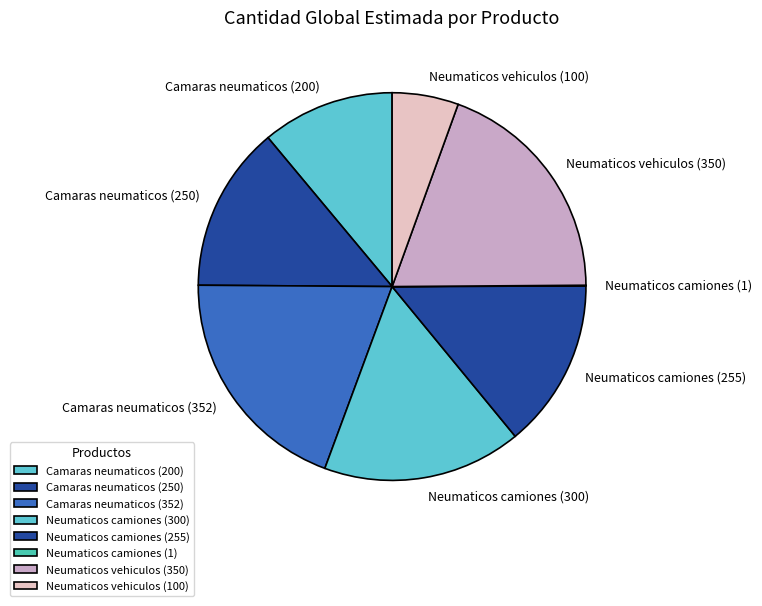

Is there a majority slice in this chart?

No